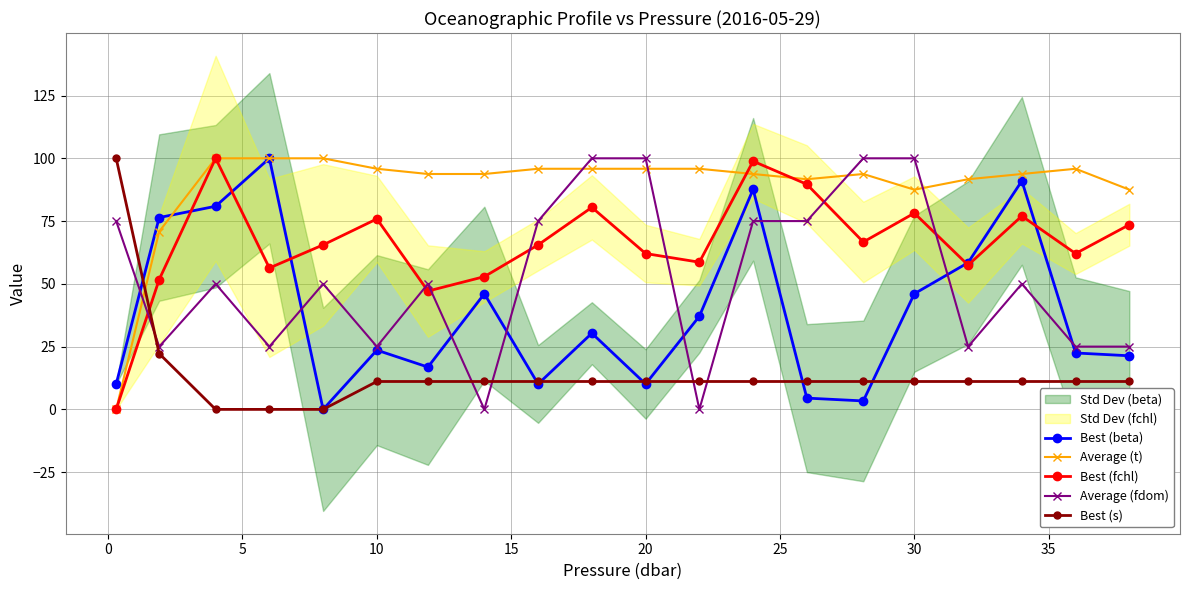

True or false: Average (fdom) and Average (t) cross at least once.

True